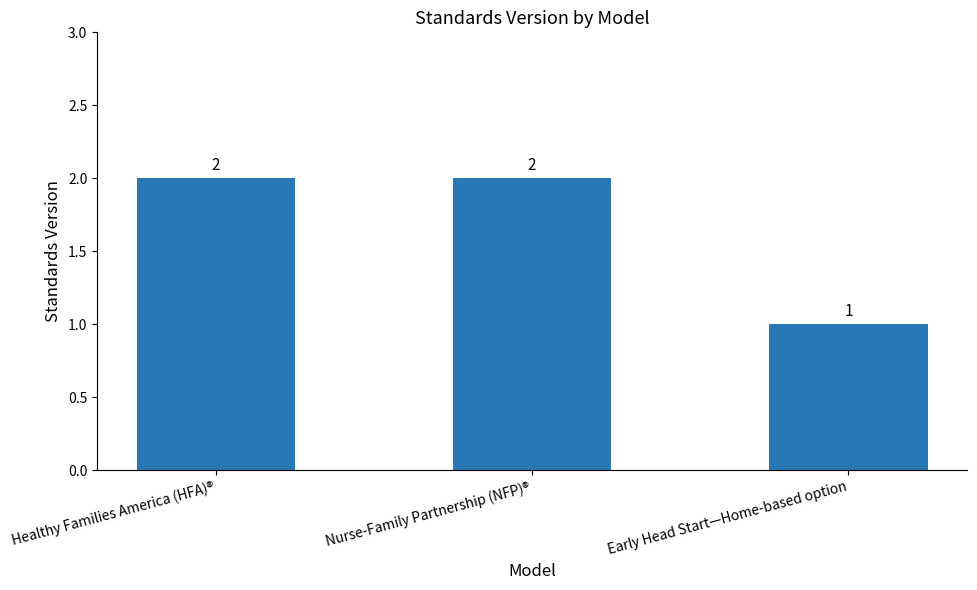

Reading left to right, list all the values displayed in this chart.

2	2	1